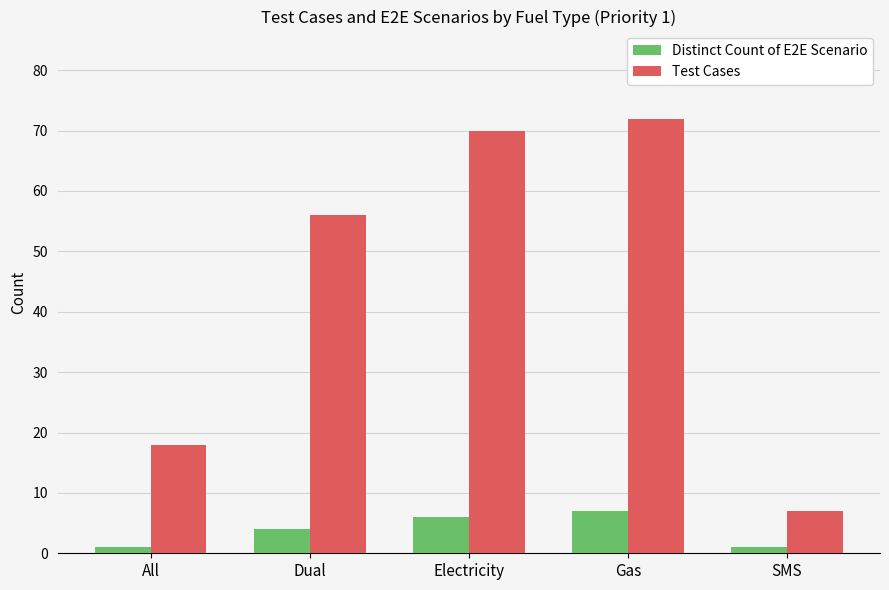

At how many categories does at least one series exceed 60?

2